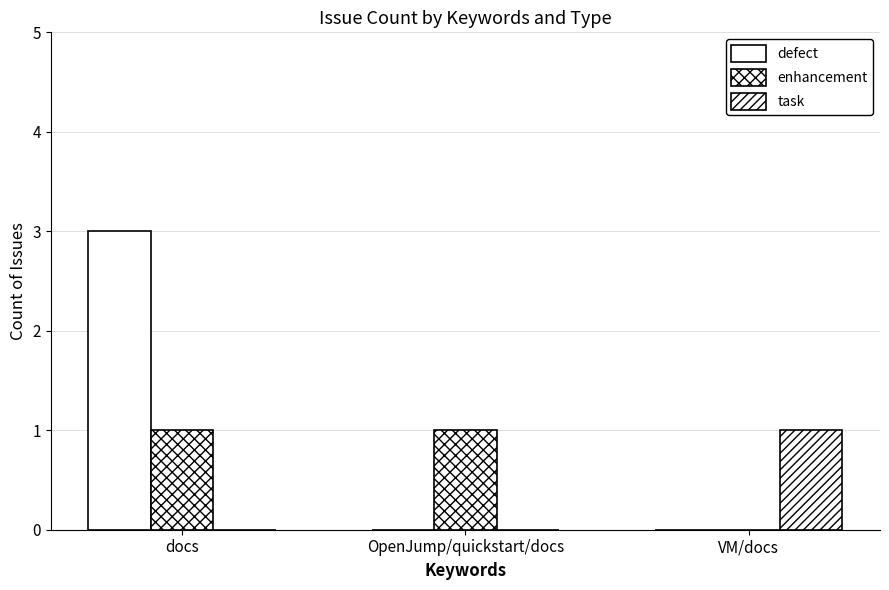

Which category has the highest value in the enhancement series?

docs